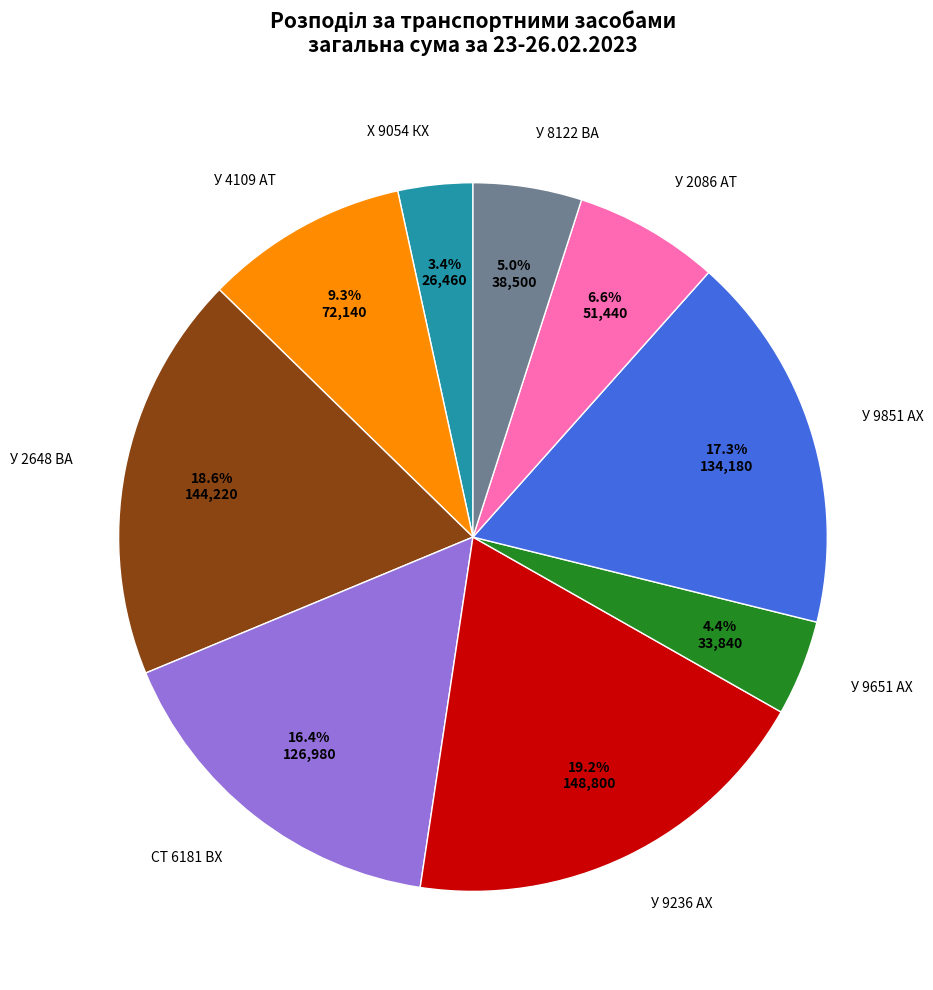

To the nearest percent, what portion does У 9236 АХ represent?

19%